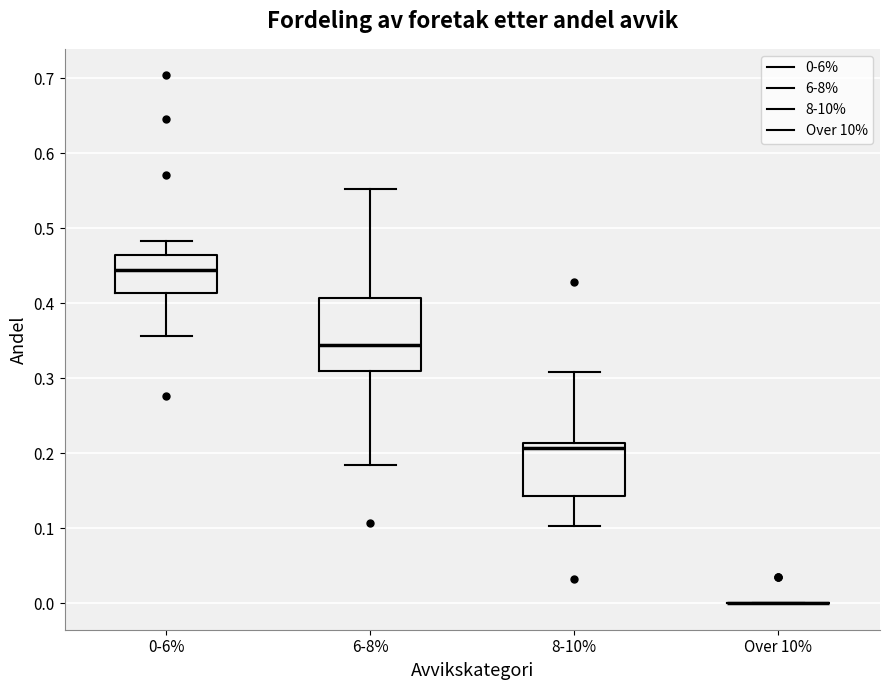

Reading left to right, read every box against the y-axis: the position of its median line, the range the box covers, and the ends of its whiskers. The values are not printed on the chart, so give them approximately, as read against the axis.

0-6%: median 0.44, box 0.41 to 0.46, whiskers 0.36 to 0.48
6-8%: median 0.34, box 0.31 to 0.41, whiskers 0.19 to 0.55
8-10%: median 0.21 (just below the box's upper edge), box 0.14 to 0.21, whiskers 0.10 to 0.31
Over 10%: box collapsed to a line at 0.00, whiskers 0.00 to 0.00